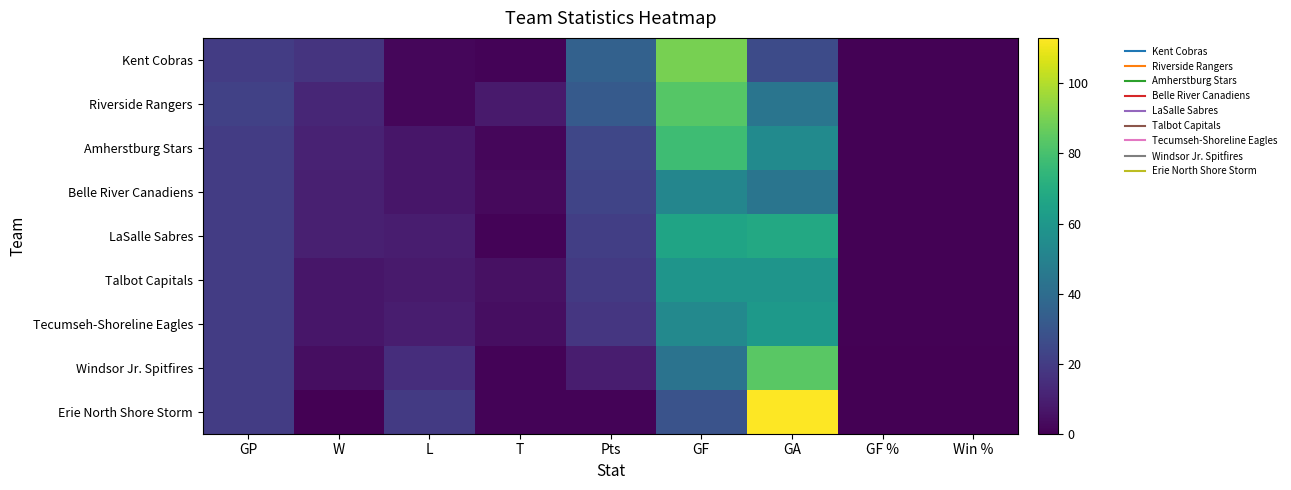

Reading left to right, what are all the values shown in this chart?

Kent Cobras: GP=20.0	W=17.0	L=2.0	T=1.0	Pts=35.0	GF=90.0	GA=26.0	GF %=0.8	Win %=0.9
Riverside Rangers: GP=22.0	W=12.0	L=2.0	T=8.0	Pts=32.0	GF=83.0	GA=44.0	GF %=0.7	Win %=0.7
Amherstburg Stars: GP=20.0	W=11.0	L=7.0	T=2.0	Pts=24.0	GF=78.0	GA=54.0	GF %=0.6	Win %=0.6
Belle River Canadiens: GP=20.0	W=10.0	L=7.0	T=3.0	Pts=23.0	GF=52.0	GA=44.0	GF %=0.5	Win %=0.6
LaSalle Sabres: GP=20.0	W=10.0	L=9.0	T=1.0	Pts=21.0	GF=66.0	GA=68.0	GF %=0.5	Win %=0.5
Talbot Capitals: GP=20.0	W=7.0	L=8.0	T=5.0	Pts=19.0	GF=59.0	GA=59.0	GF %=0.5	Win %=0.5
Tecumseh-Shoreline Eagles: GP=20.0	W=7.0	L=9.0	T=4.0	Pts=18.0	GF=53.0	GA=61.0	GF %=0.5	Win %=0.5
Windsor Jr. Spitfires: GP=20.0	W=4.0	L=15.0	T=1.0	Pts=9.0	GF=43.0	GA=84.0	GF %=0.3	Win %=0.2
Erie North Shore Storm: GP=20.0	W=0.0	L=19.0	T=1.0	Pts=1.0	GF=29.0	GA=113.0	GF %=0.2	Win %=0.0